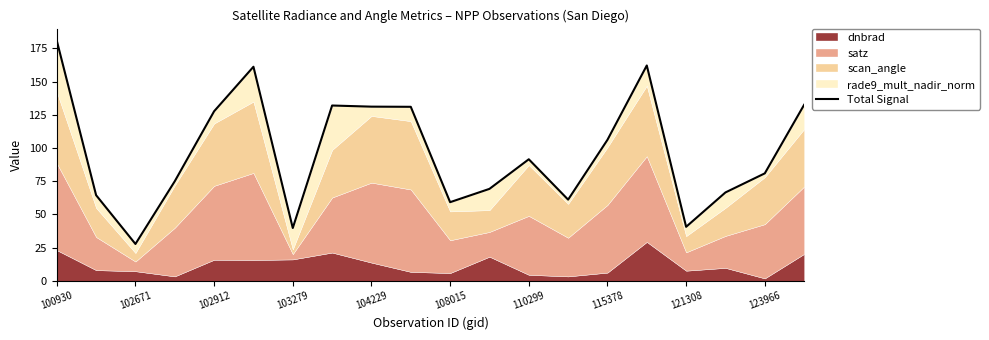

What position from the left is 15?

16